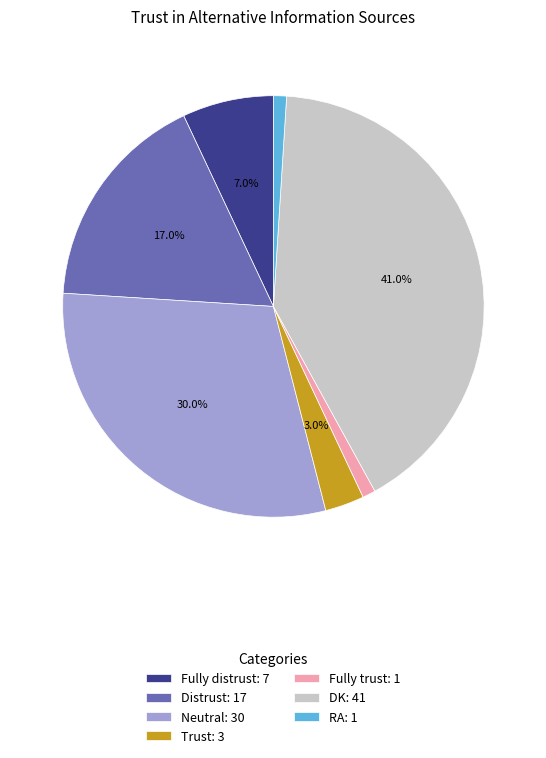

How many segments does this pie chart have?

7